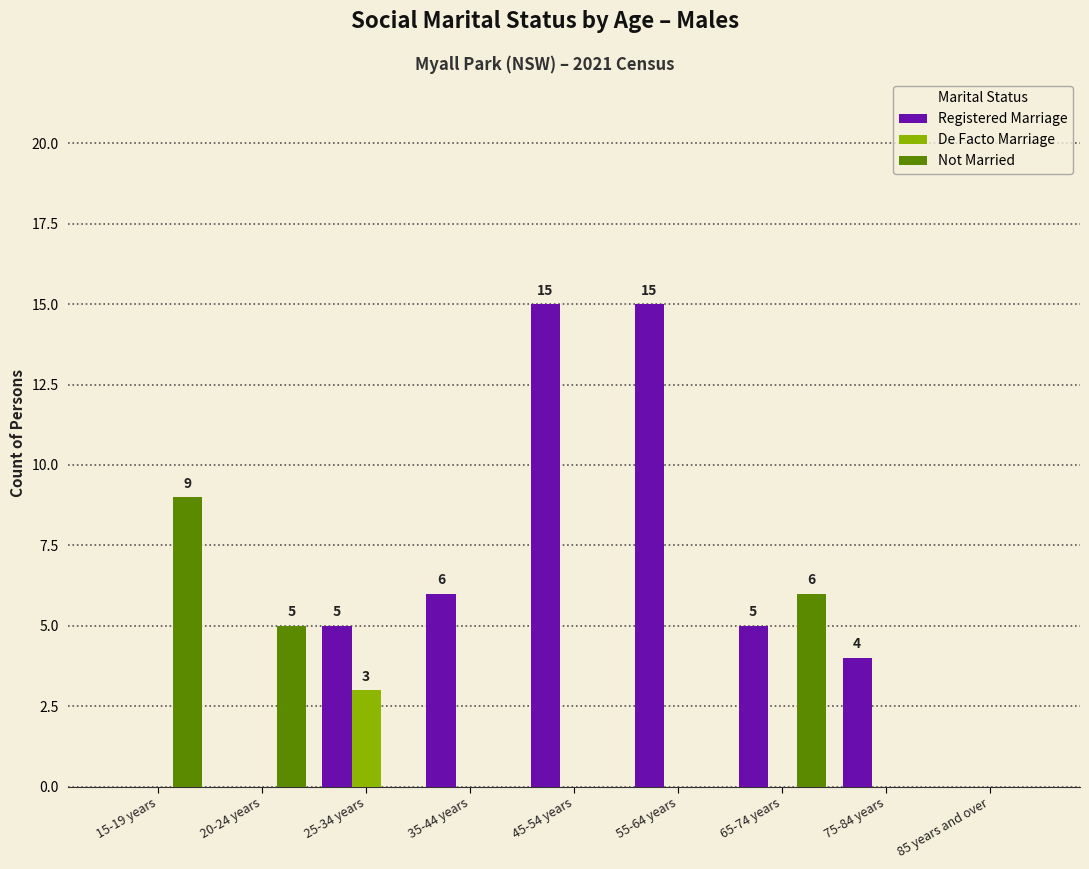

Count the number of data series in this chart.

3